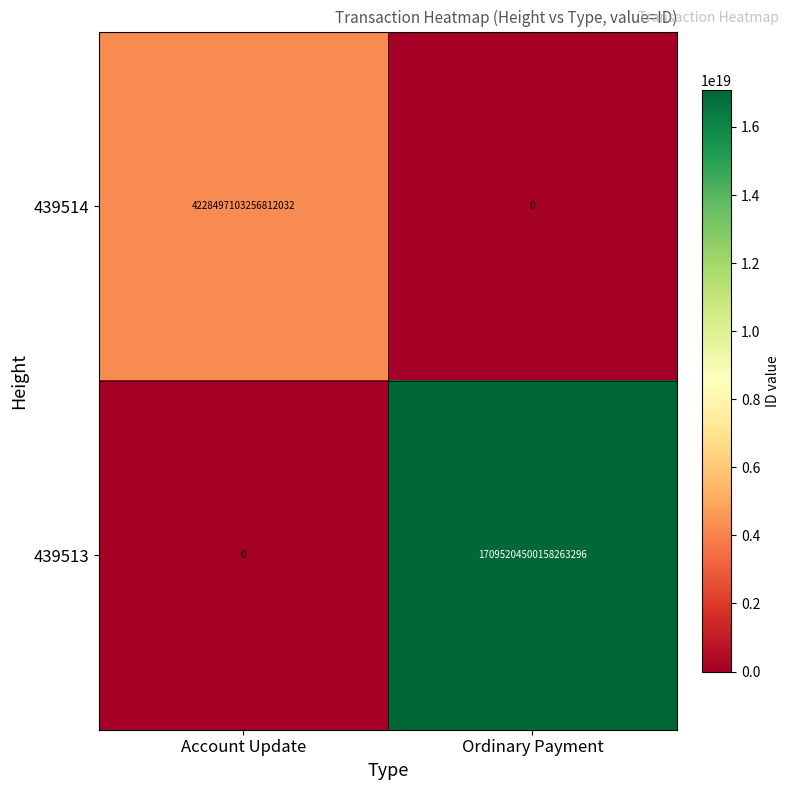

Which series has the widest spread of values?

439513